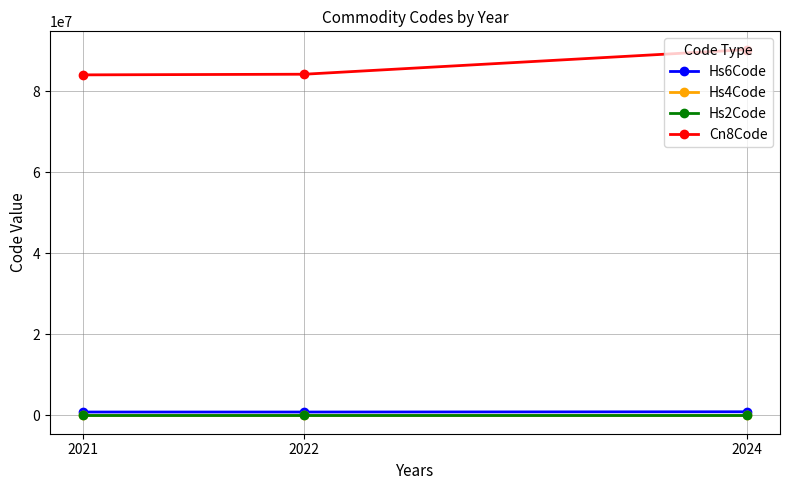

What is the sum of the Cn8Code values at 2022 and 2024?

174446138.3